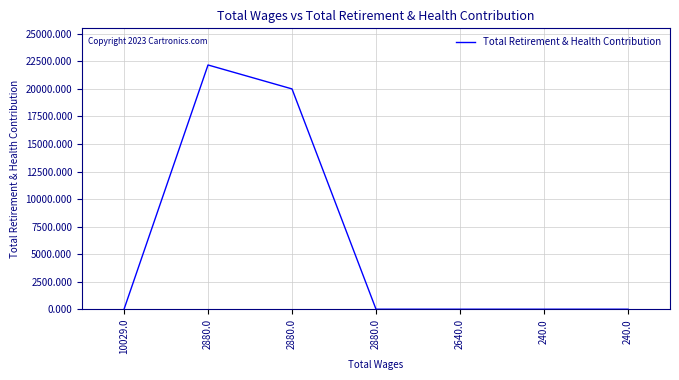

List the labels in order of value, largest first.

2880.0, 2880.0, 10029.0, 2880.0, 2640.0, 240.0, 240.0